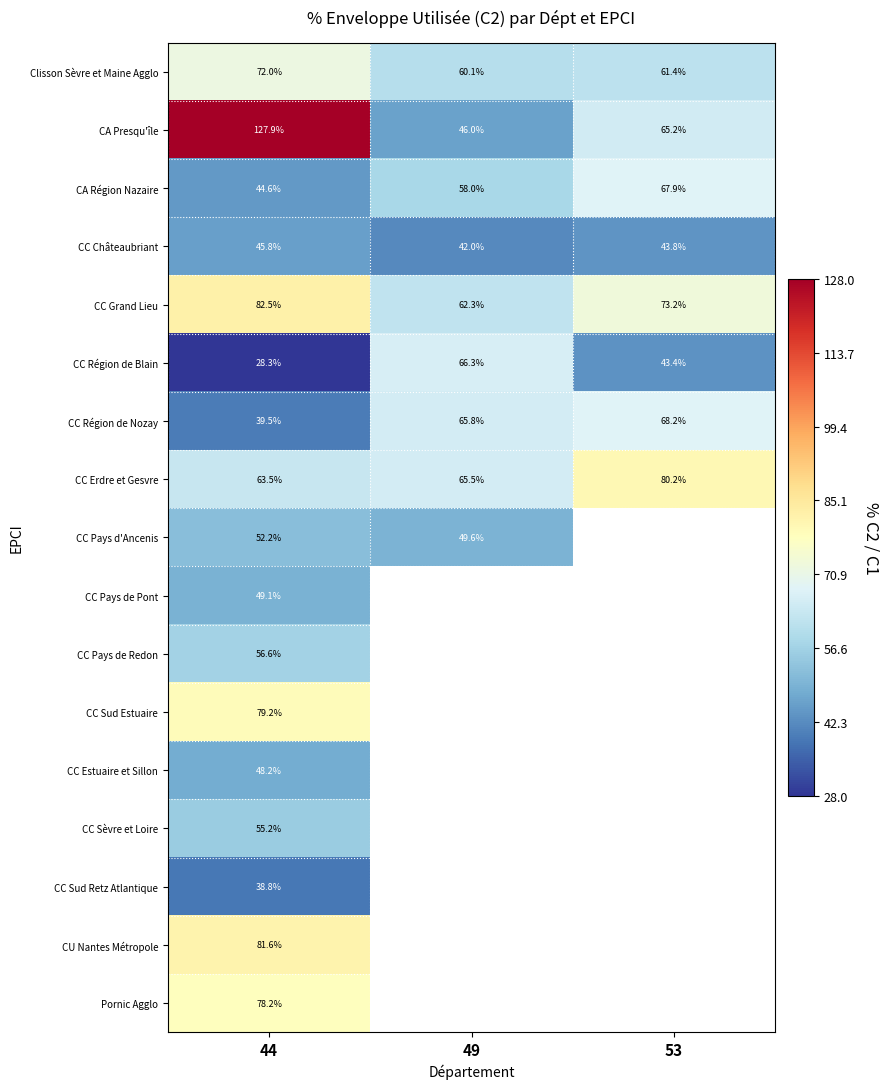

At which label does CA Région Nazaire first exceed 58?

49